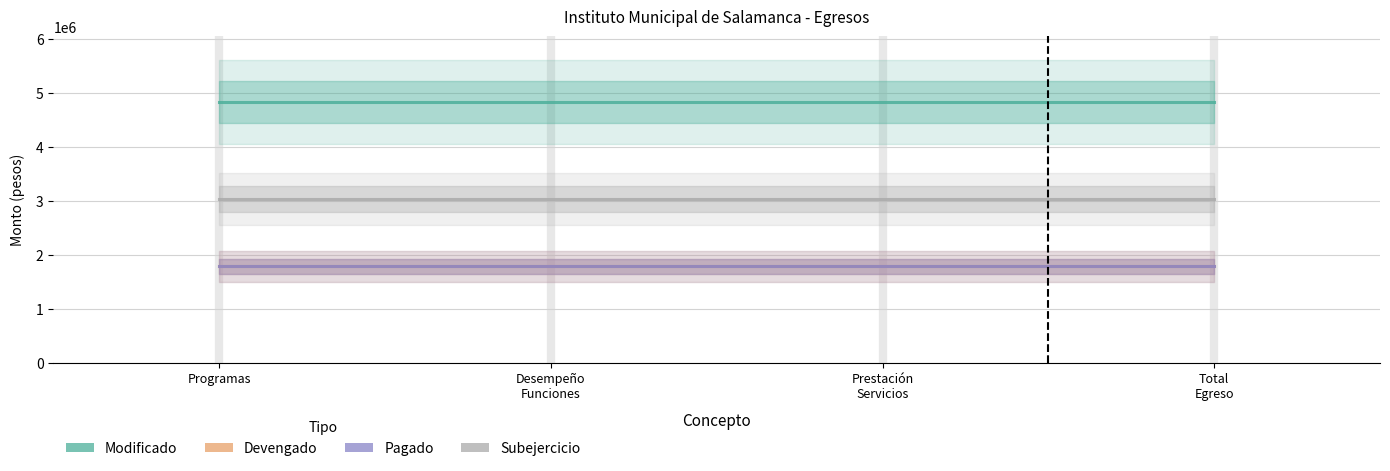

Is the value of Subejercicio at Programas greater than the value of Pagado at Prestación
Servicios?

Yes